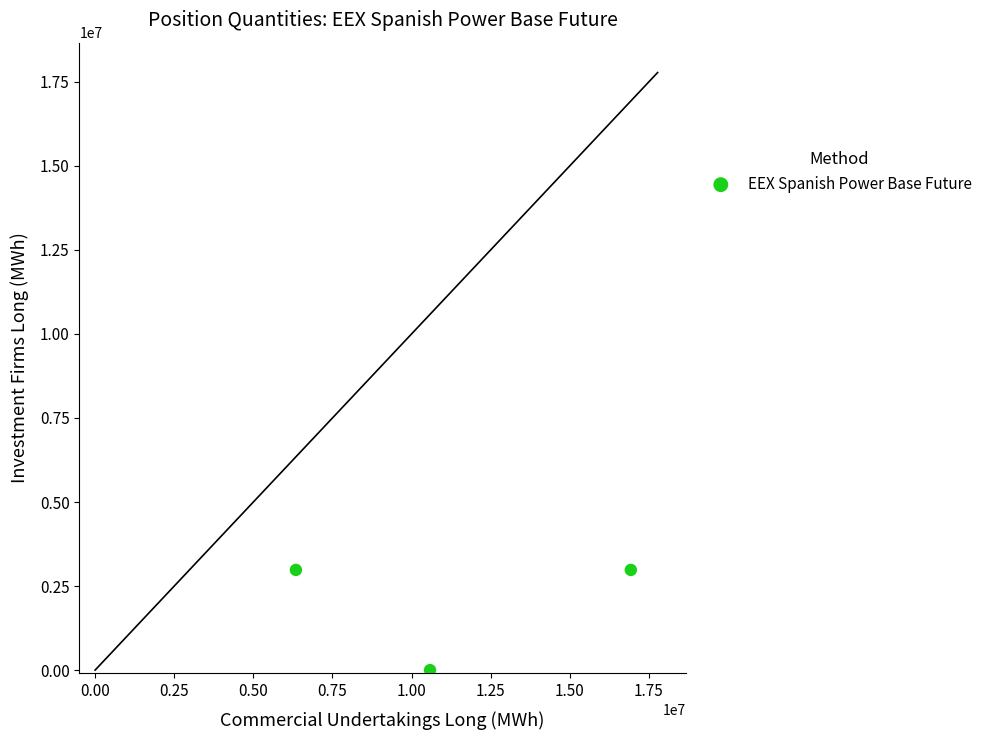

What is the average X value?

11284549